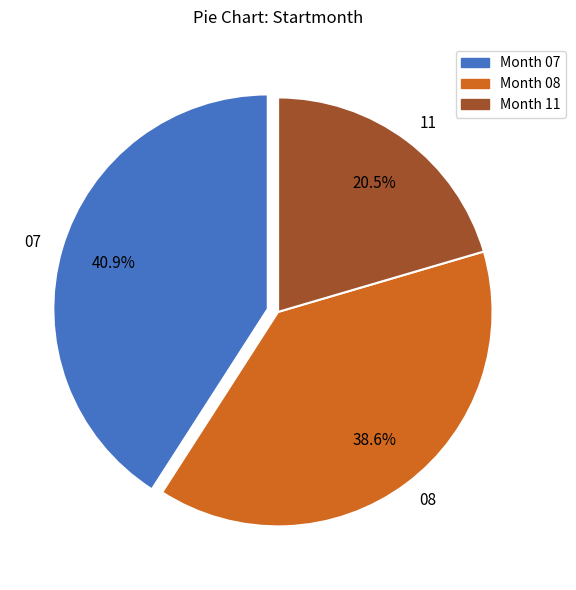

What is the smallest slice in the pie chart?

11